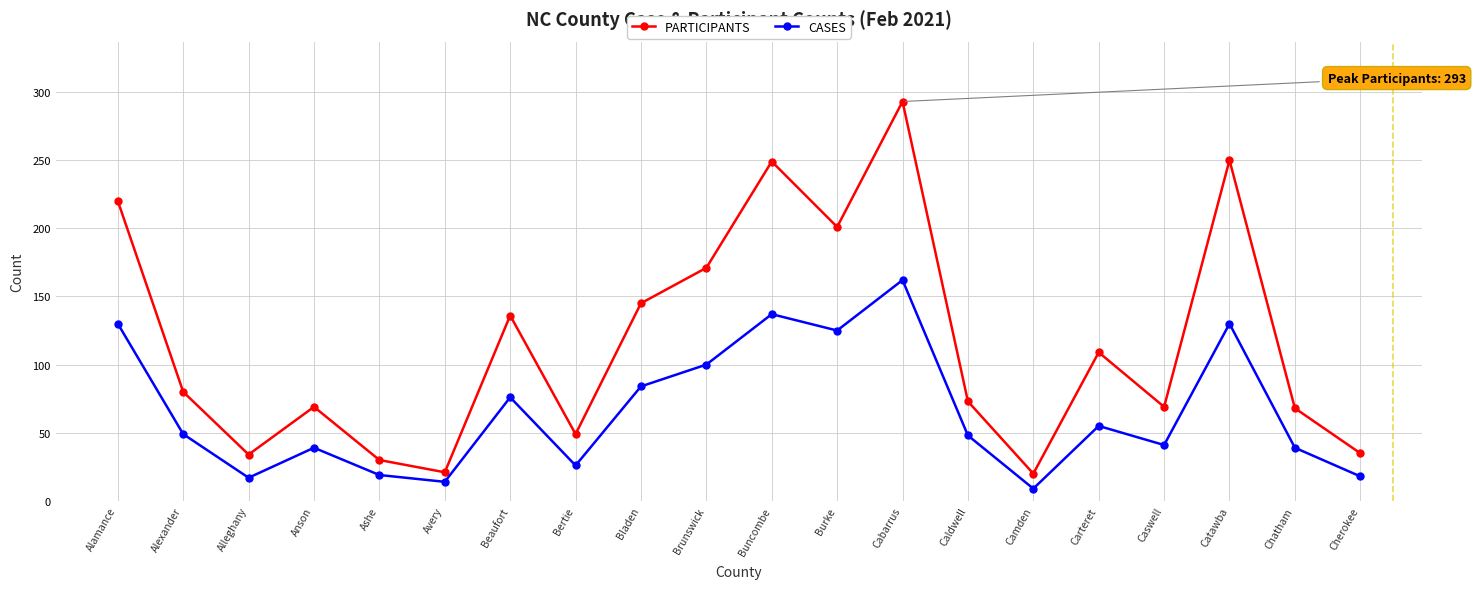

What is the sum of all CASES values?

1318